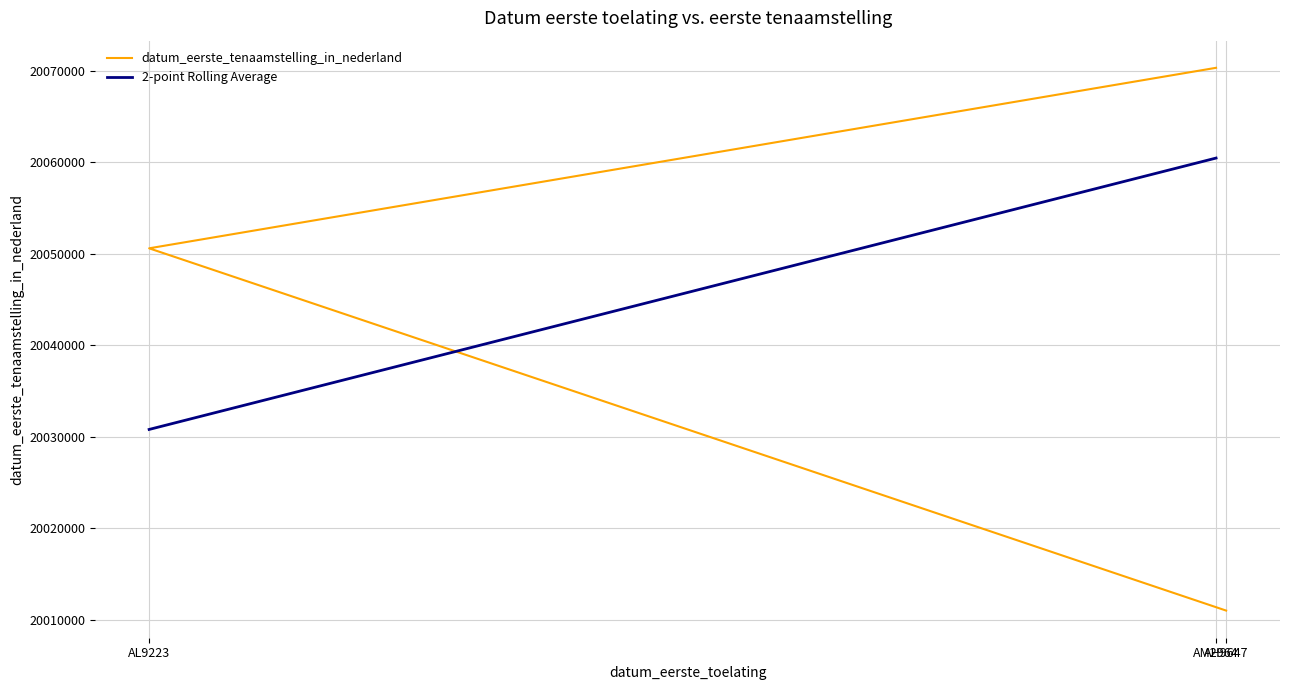

Which has a higher value, AM2964 or AH9647?

AM2964